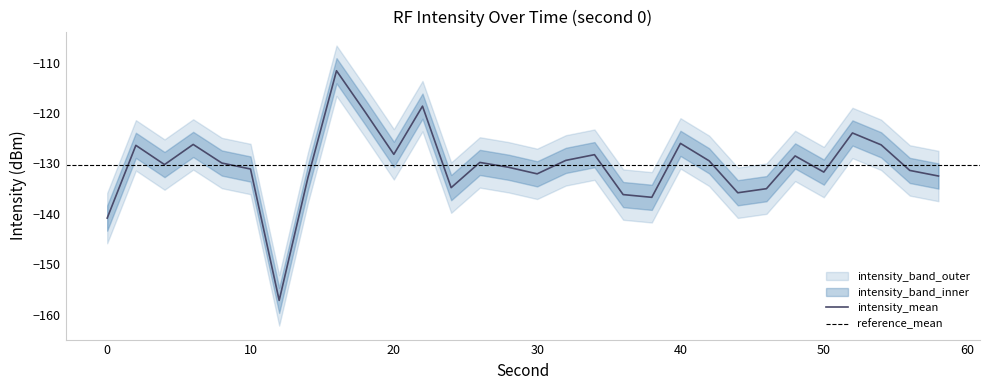

Which series changed the most between 6 and 16?

intensity_mean